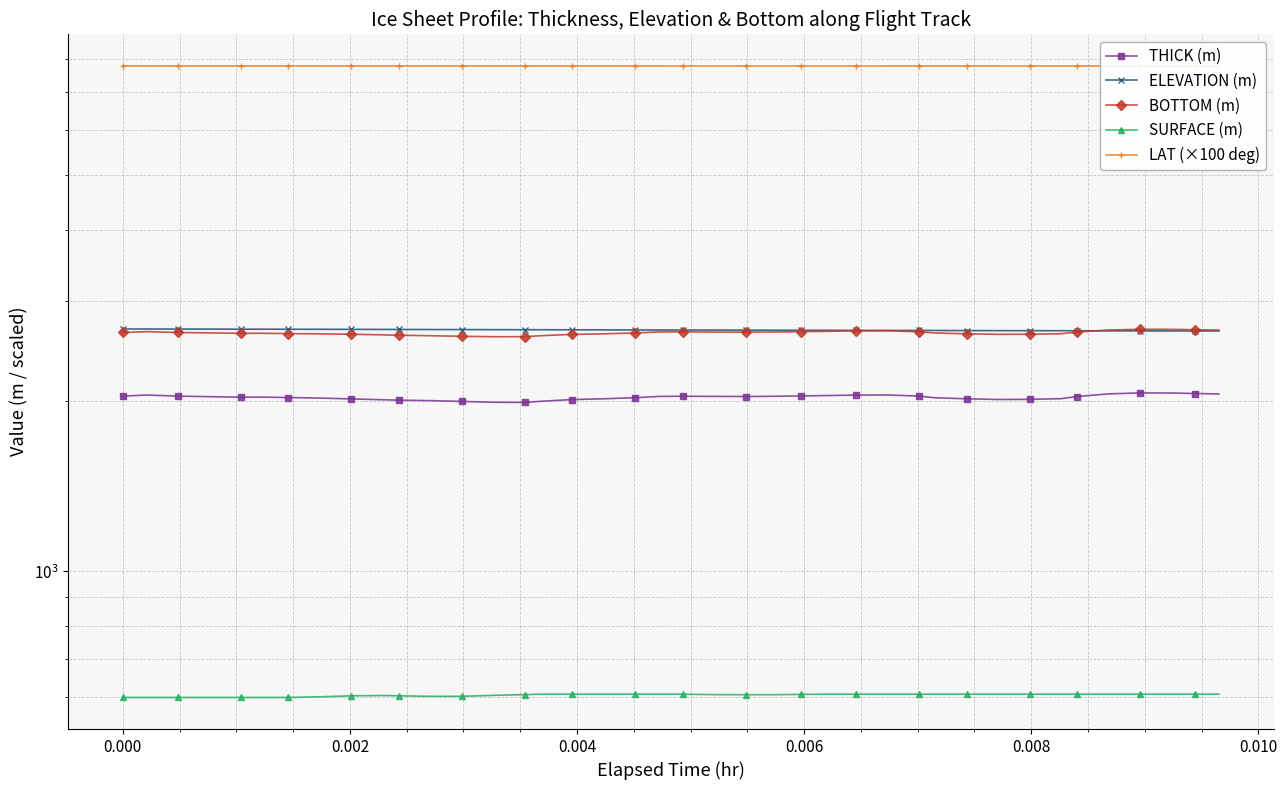

What is the difference between the maximum and minimum values in the LAT (×100 deg) series?

2.0